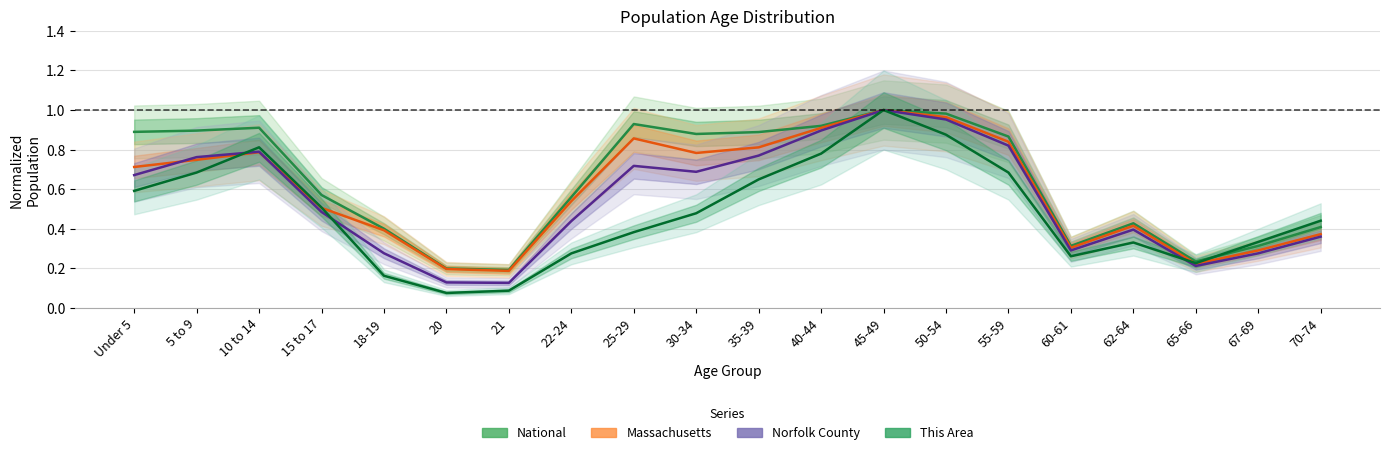

What is the difference between the second highest and second lowest values in the This Area series?

0.8